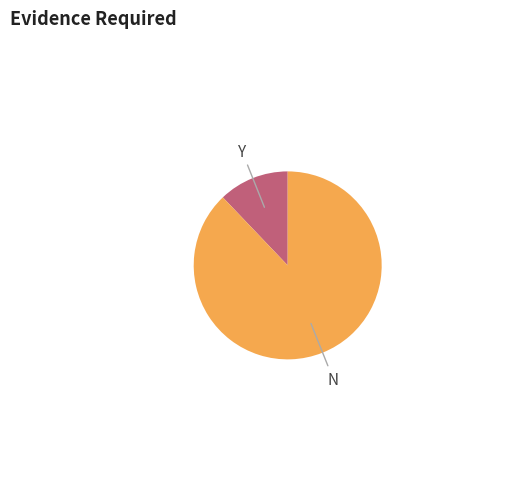

Does N represent more than half of the total?

Yes